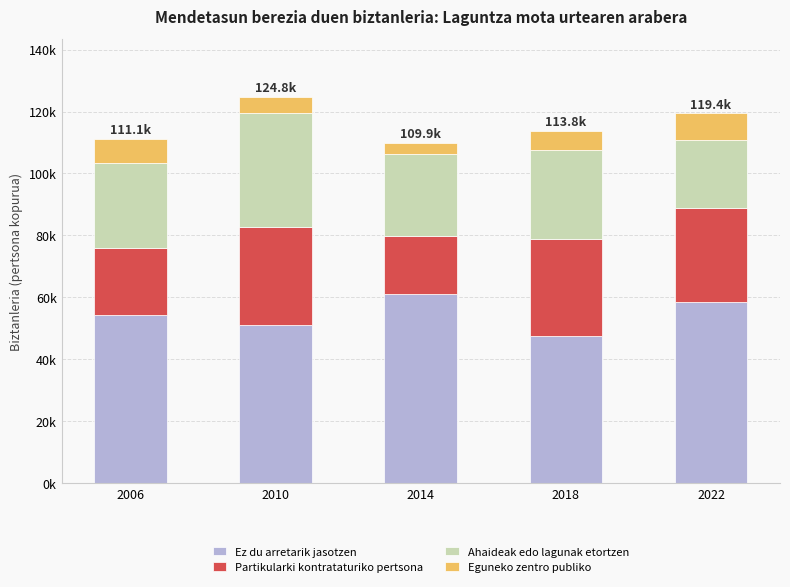

What are all the series names shown in the legend?

Ez du arretarik jasotzen, Partikularki kontrataturiko pertsona, Ahaideak edo lagunak etortzen, Eguneko zentro publiko